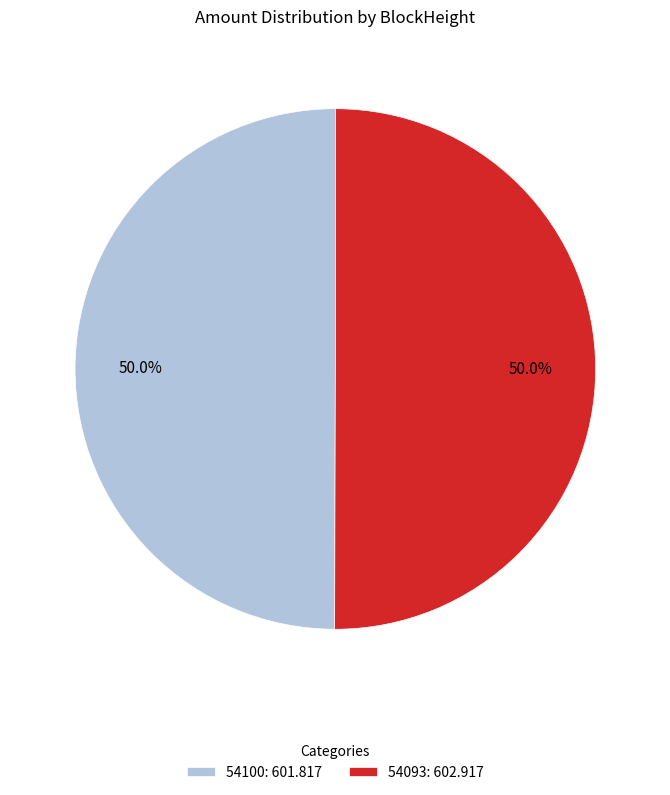

Approximately how many times larger is the value at 54100: 601.817 compared to 54093: 602.917?

1.0